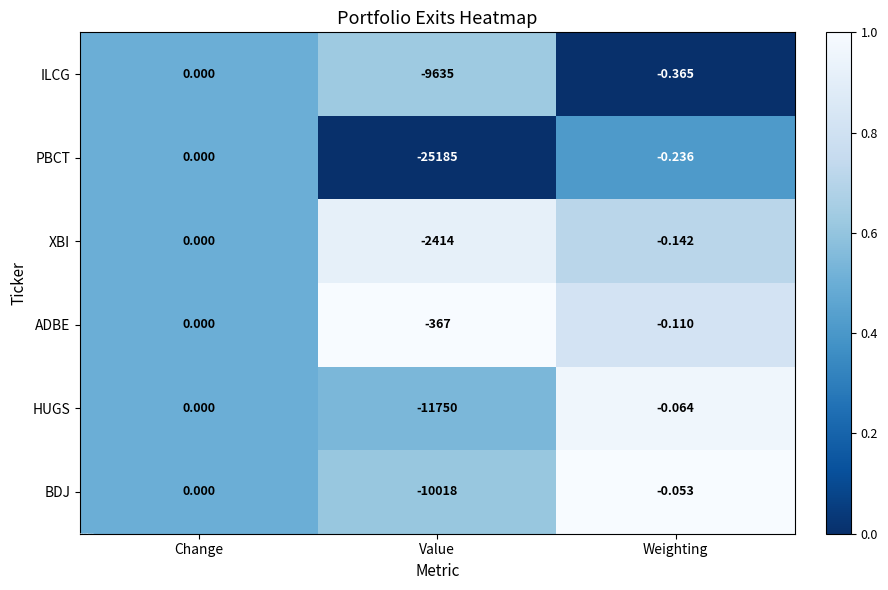

At which category is the sum across all series the highest?

Change